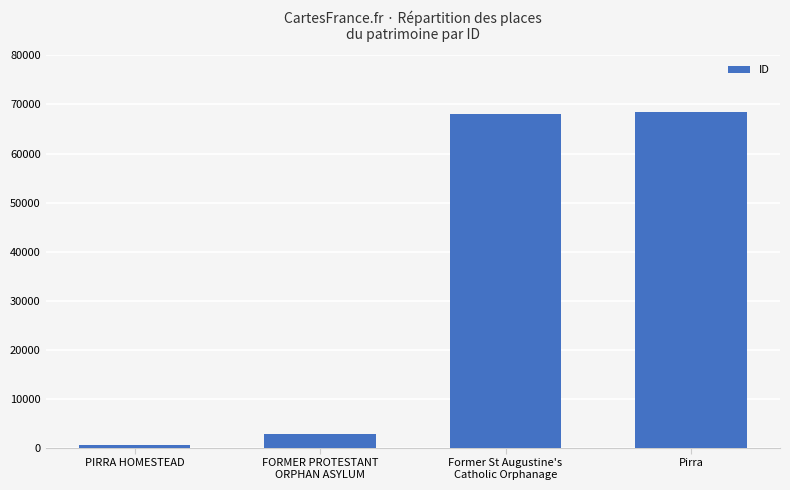

What is the sum of all values?

140062